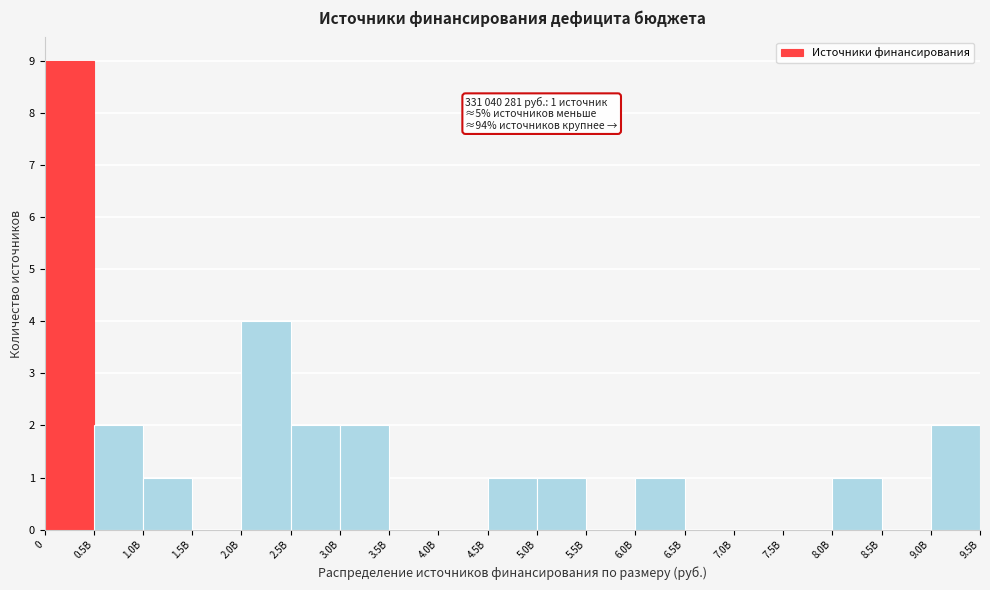

Reading left to right, what are all the values shown in this chart?

0=9	0.5B=2	1.0B=1	1.5B=0	2.0B=4	2.5B=2	3.0B=2	3.5B=0	4.0B=0	4.5B=1	5.0B=1	5.5B=0	6.0B=1	6.5B=0	7.0B=0	7.5B=0	8.0B=1	8.5B=0	9.0B=2